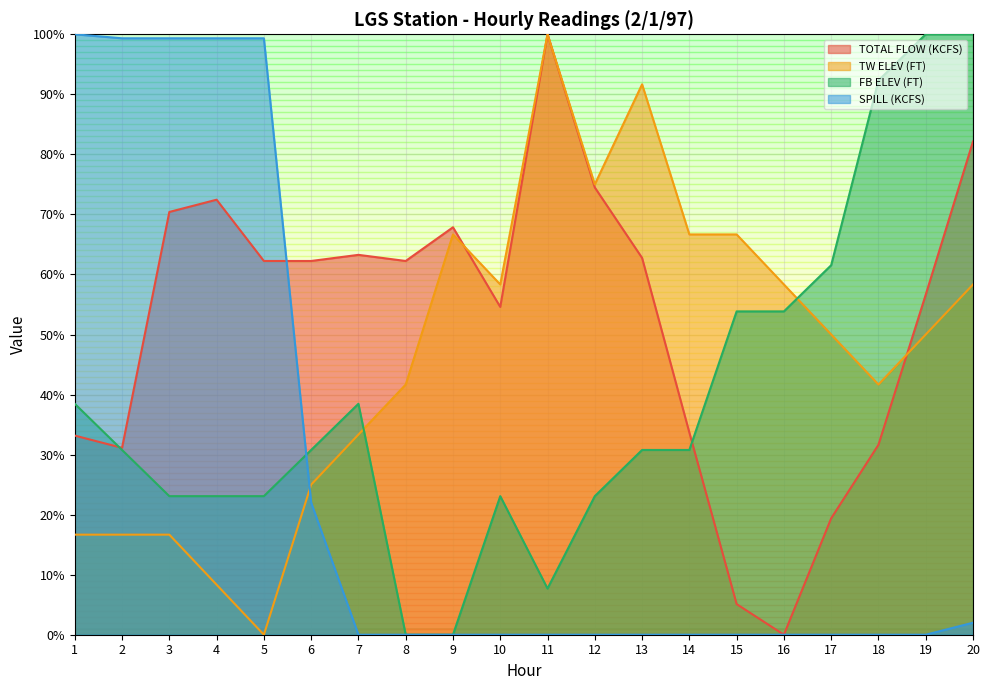

At how many categories does at least one series exceed 18?

20